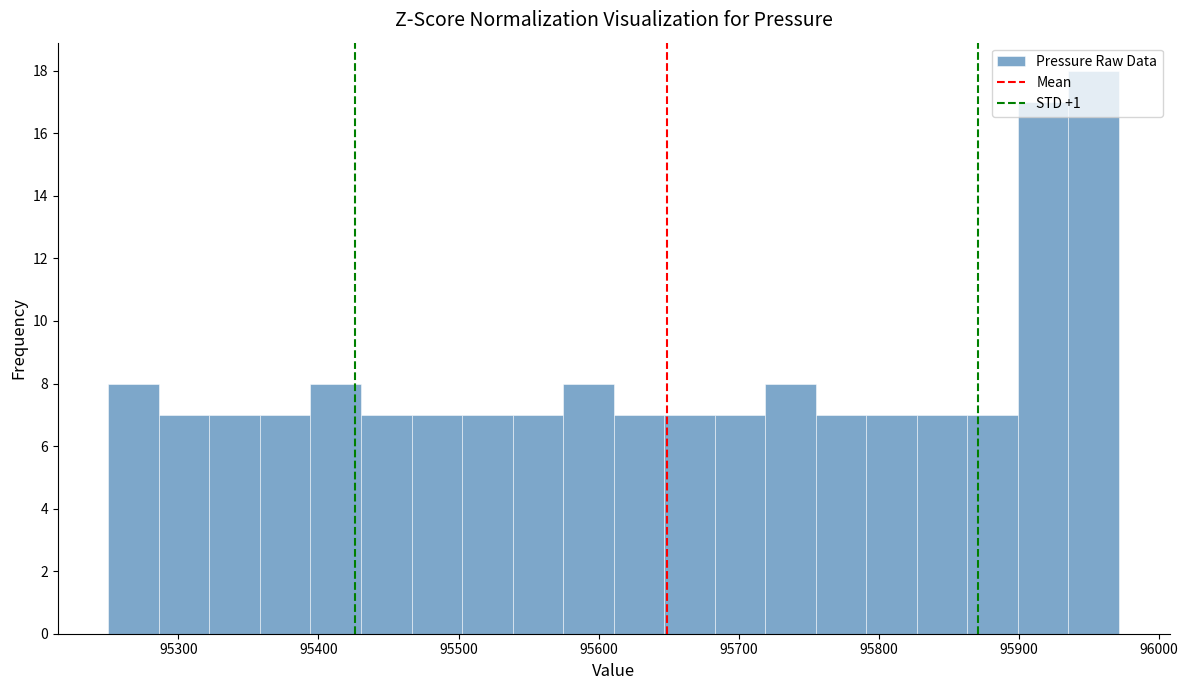

Read against the x-axis, roughly where is the centre of the tallest bar?

95950